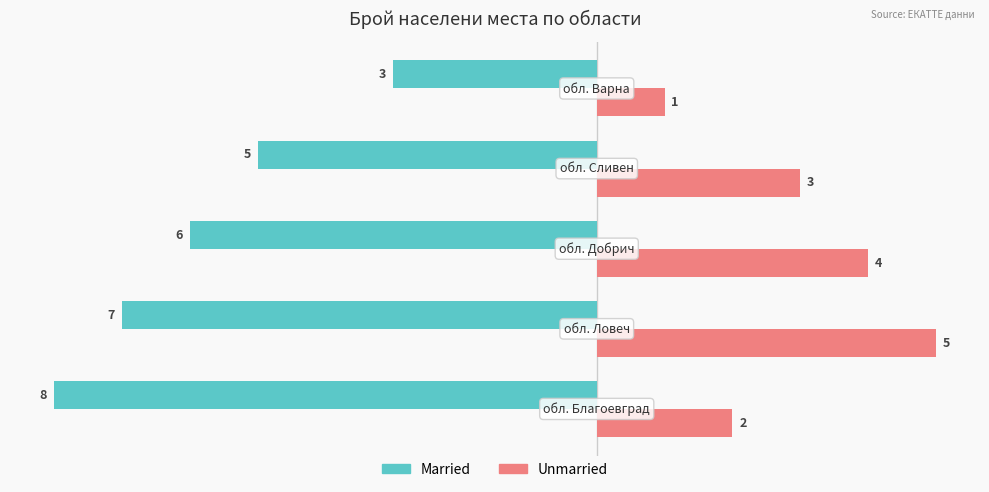

List the series in order of their overall mean, lowest first.

Married, Unmarried